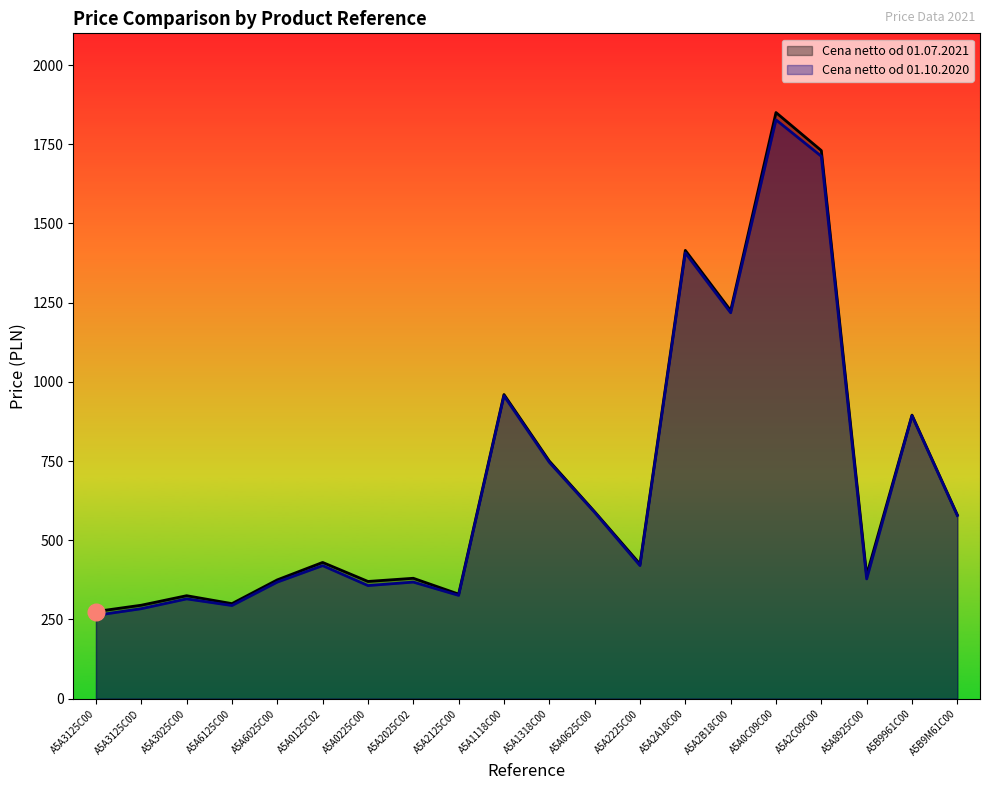

What is the label of the 15th point from the right?

A5A0125C02